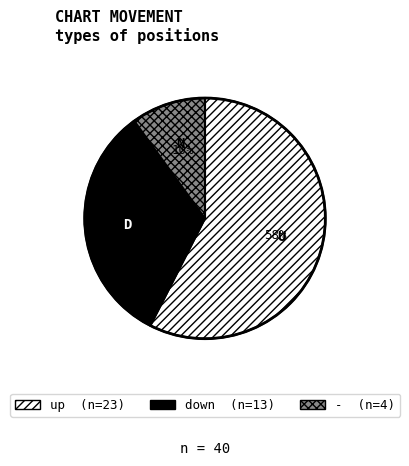

To the nearest percent, what is the combined percentage of up and down?

90%